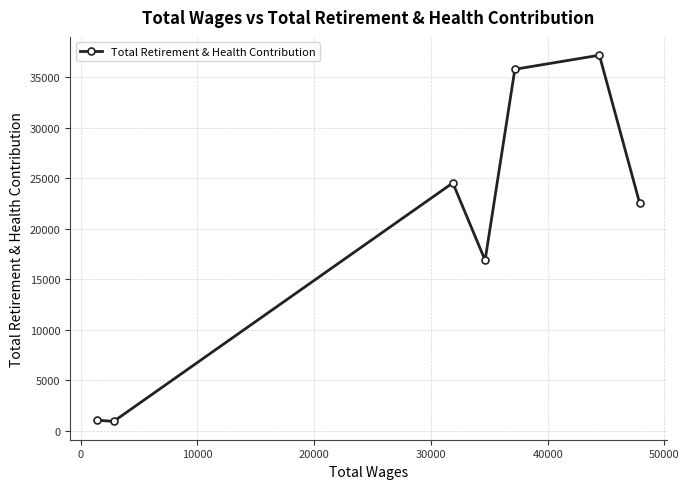

What is the value of the 6th point from the left?

37162